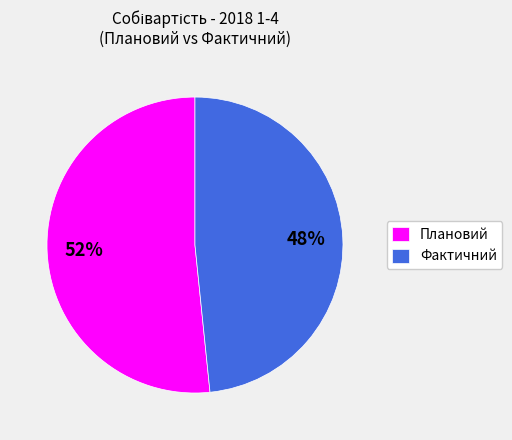

Approximately how many times larger is the value at Плановий compared to Фактичний?

1.1